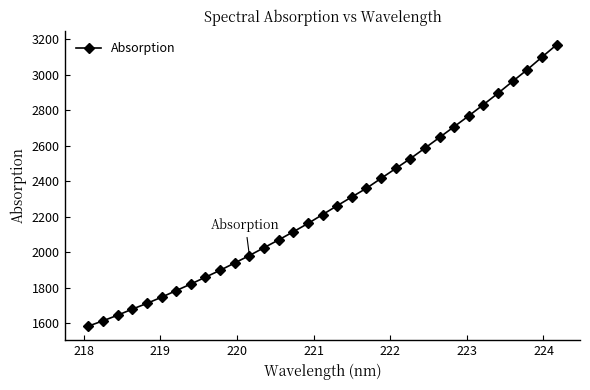

What is the value of the 20th point from the left?

2361.0